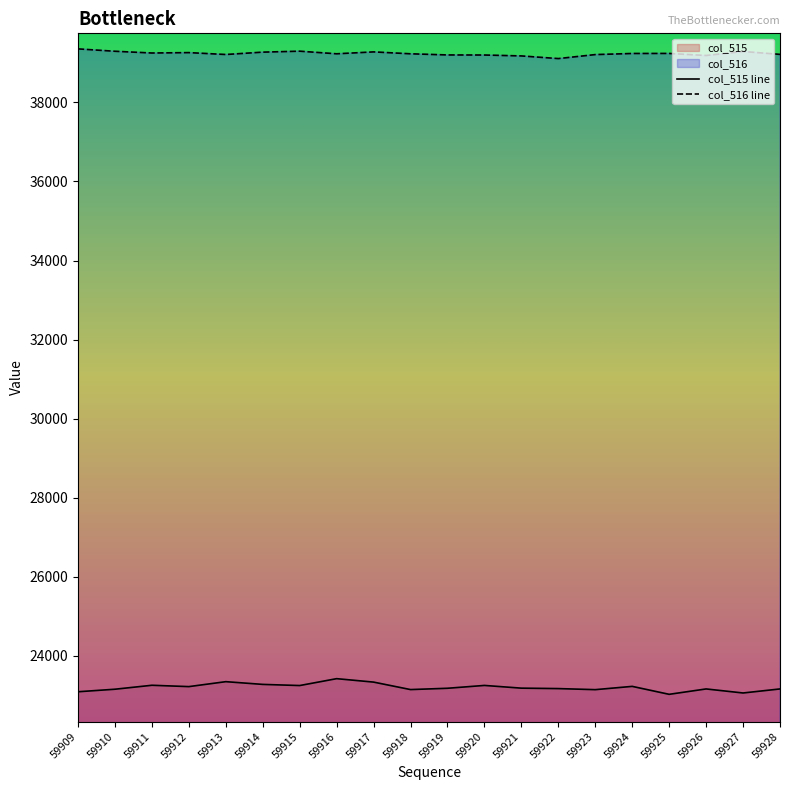

Count the number of data series in this chart.

2